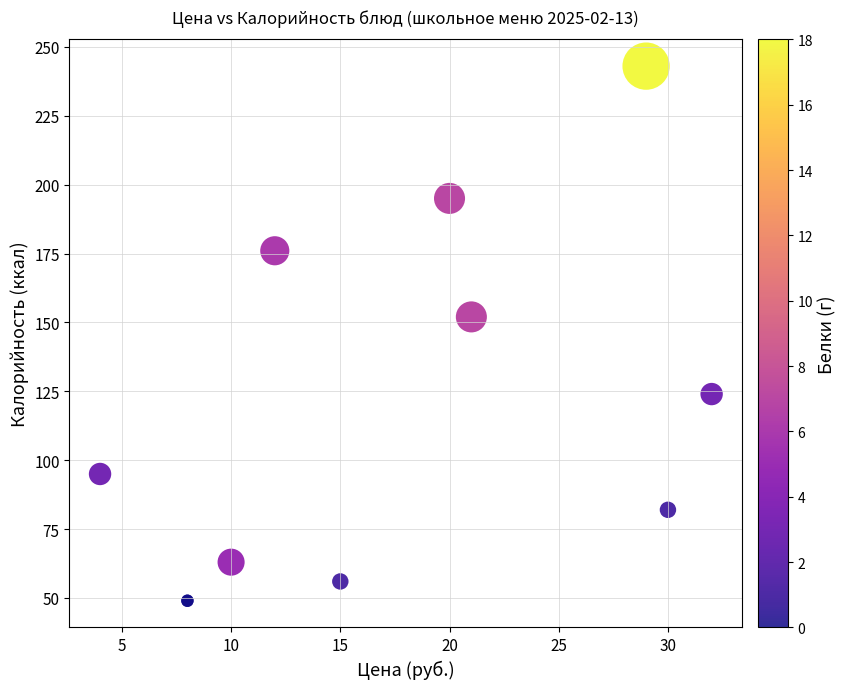

What Y value in the scatter plot is closest to 146?

152